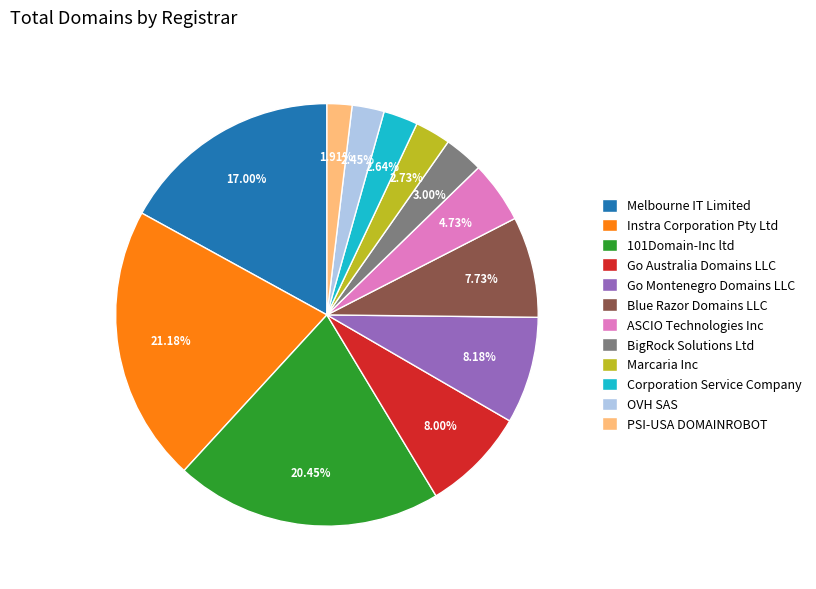

Is there any slice that represents more than half of the pie?

No